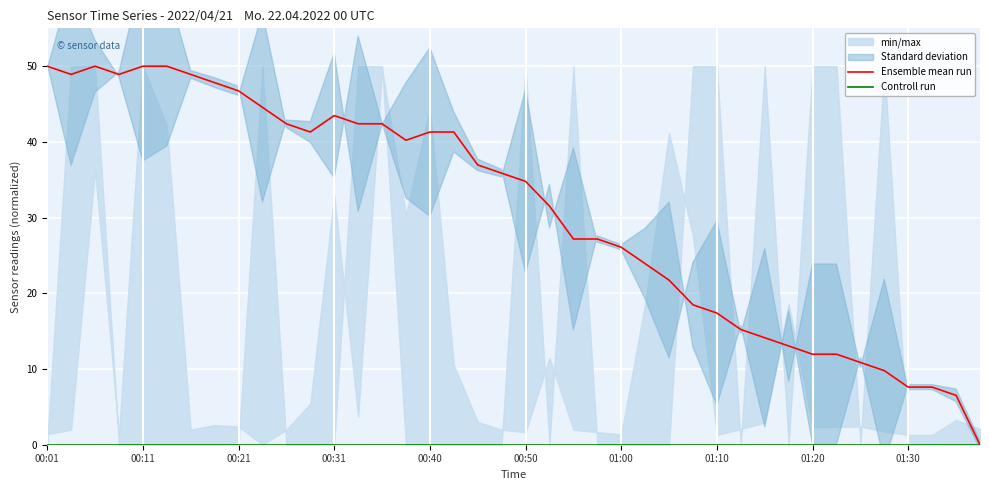

At which category does the chart reach its peak across all series?

00:01